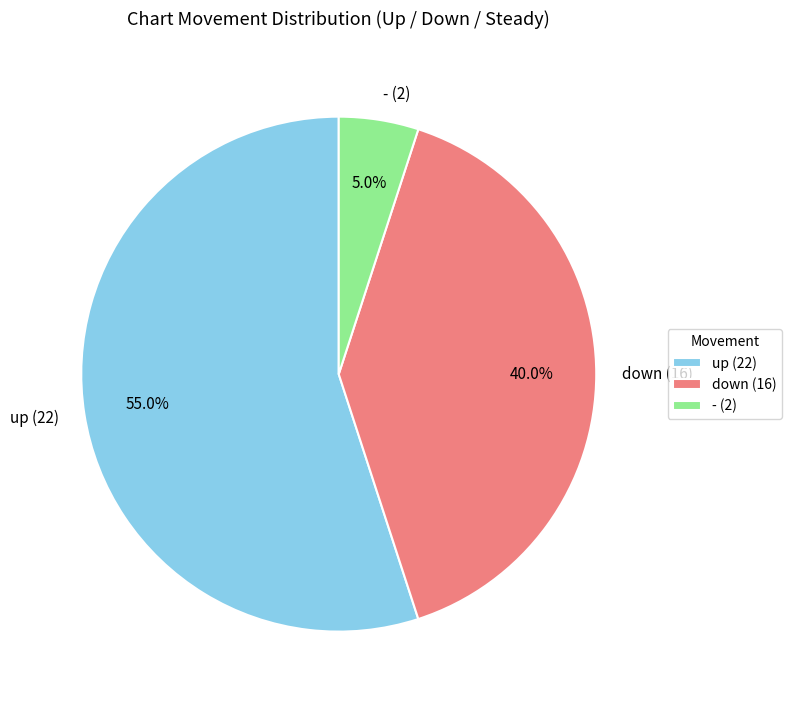

Between down and up, which is larger?

up